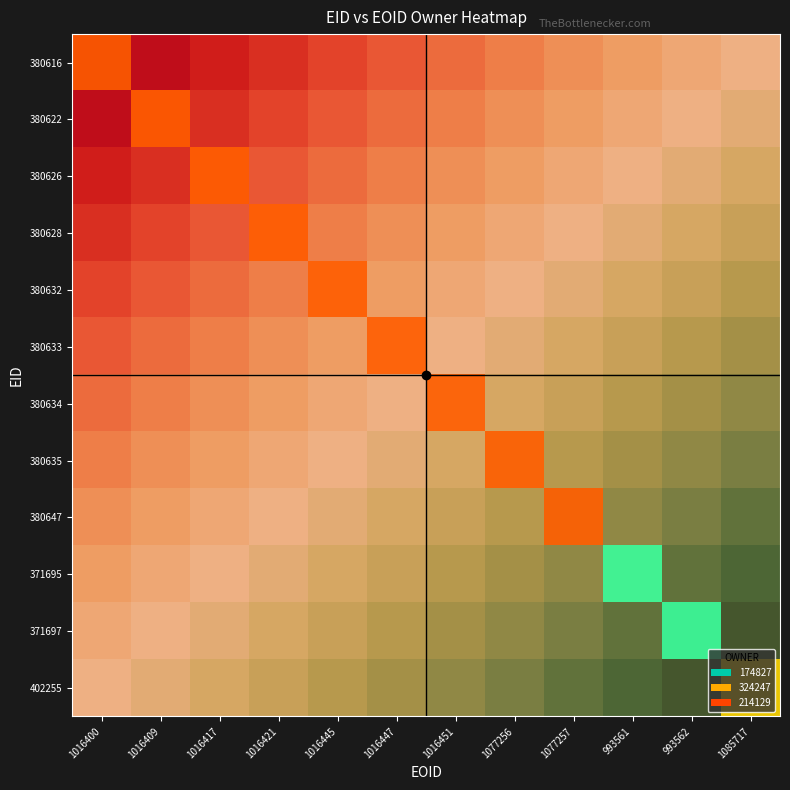

What is the minimum value shown in the chart?

0.2